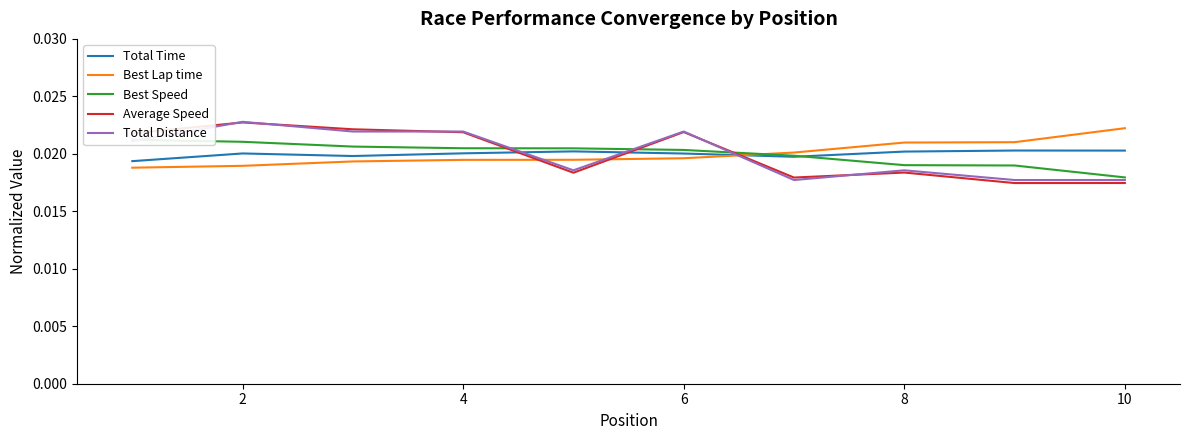

After their last crossing, which series has the higher values: Average Speed or Best Lap time?

Best Lap time